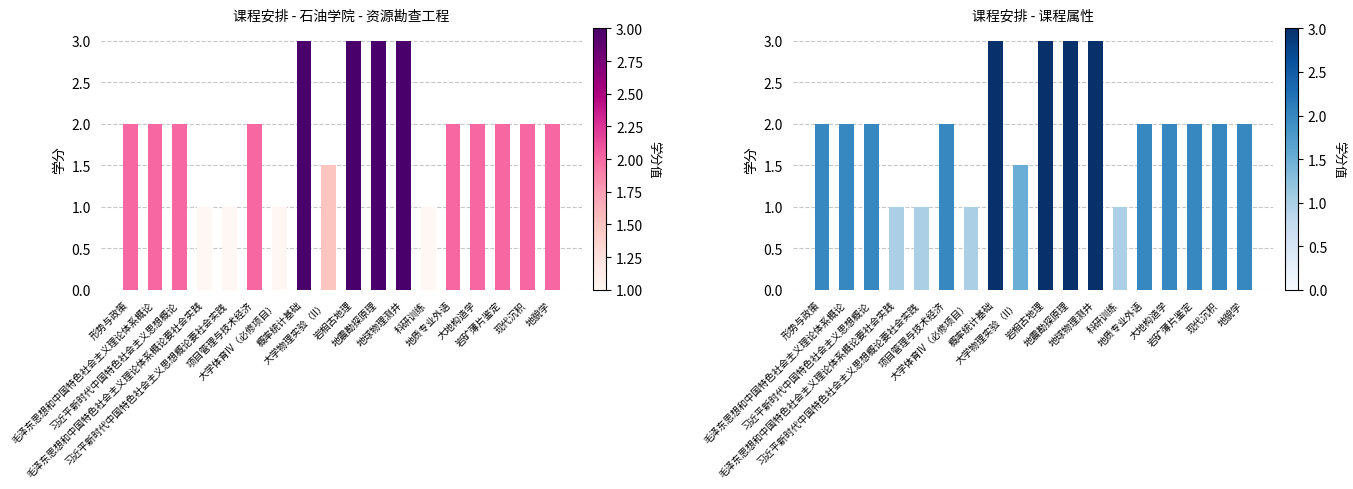

How many values are between 1 and 2?

14